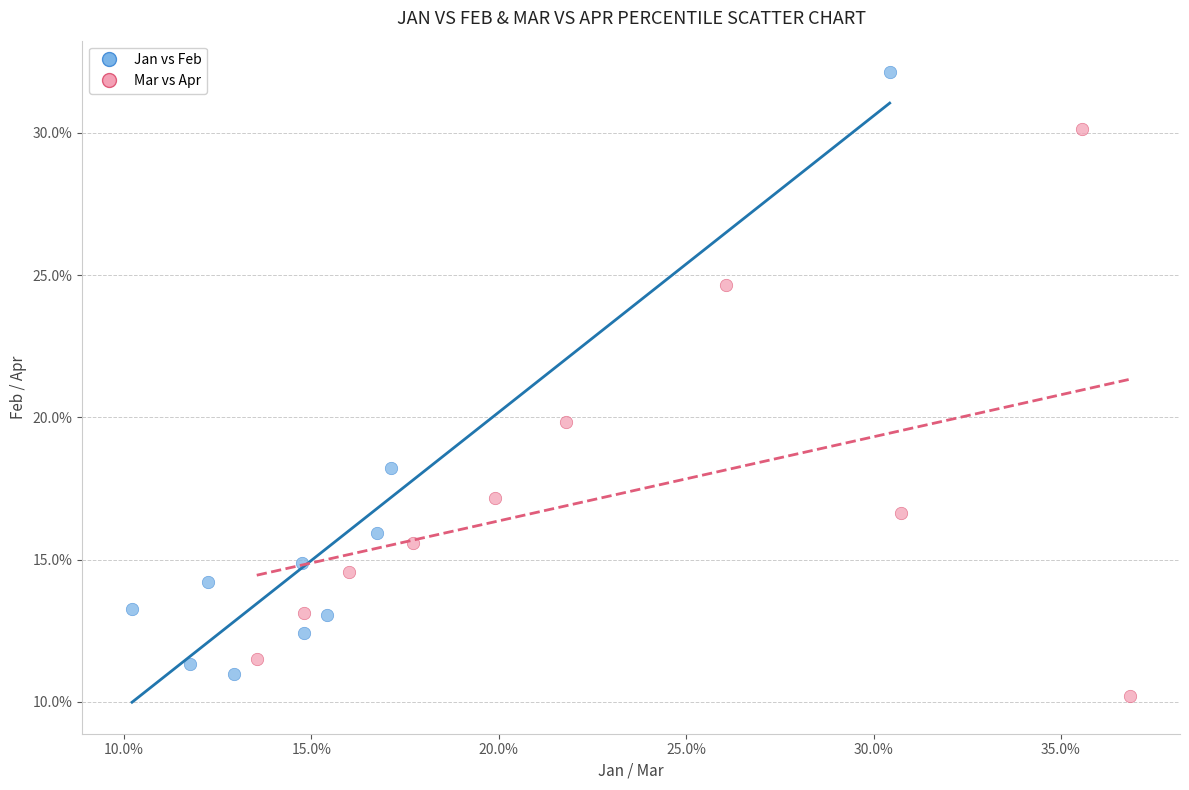

What are all the series names shown in the legend?

Jan vs Feb, Mar vs Apr